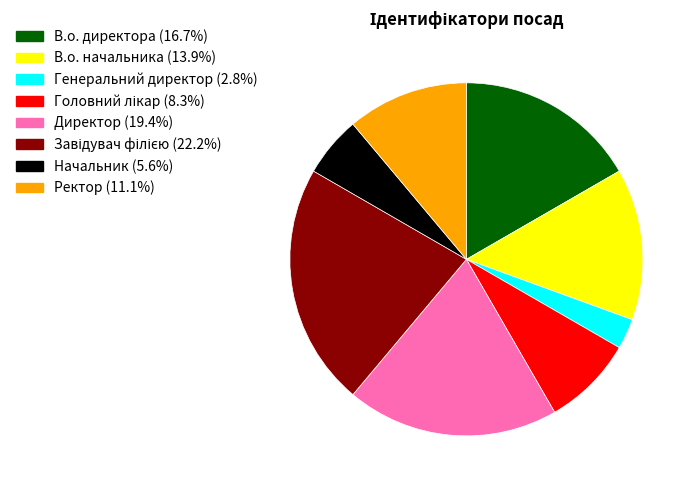

Is the sum of Начальник and Директор greater than half?

No